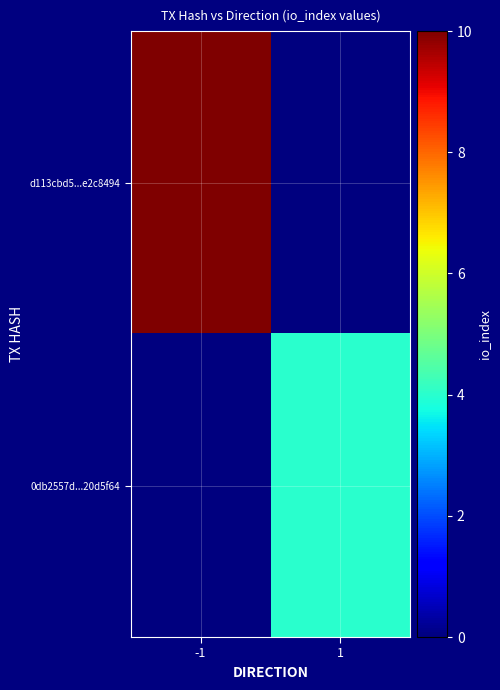

Reading left to right, extract all data points from this chart.

d113cbd5...e2c8494: -1=10	1=0
0db2557d...20d5f64: -1=0	1=4